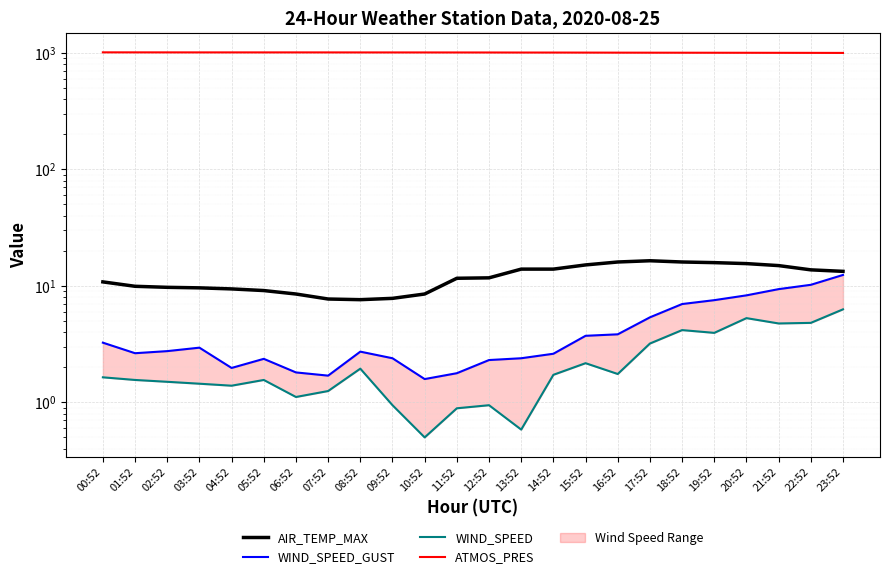

How many interior local valleys does the ATMOS_PRES series have?

1